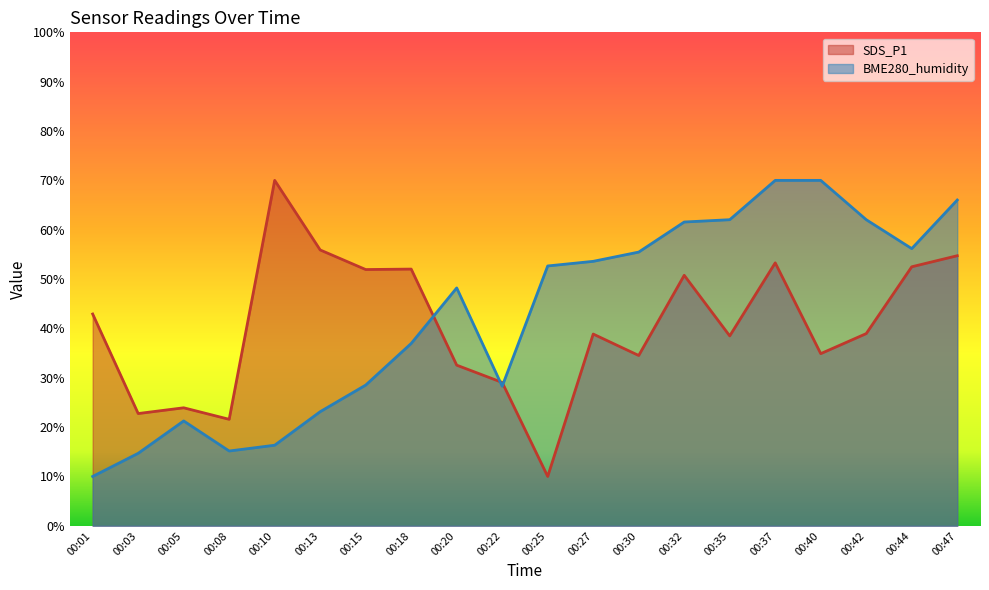

What is the value of the BME280_humidity point at the 16th from the left?

70.0